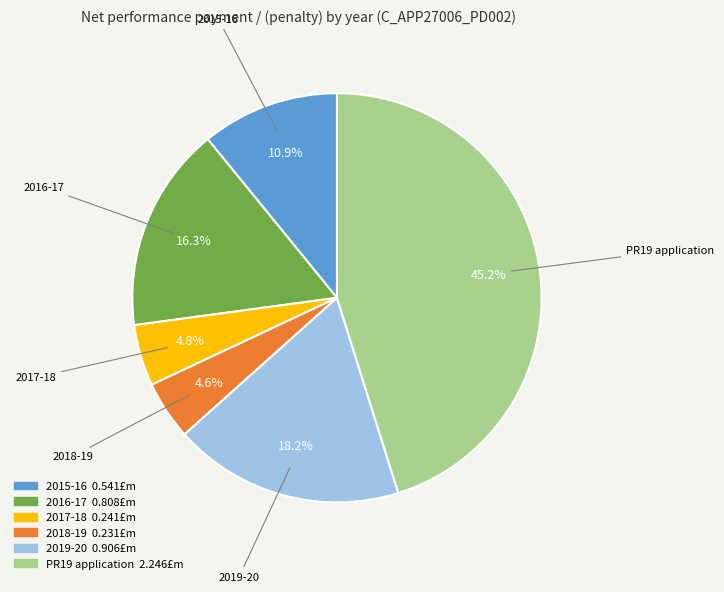

Count the number of slices in the pie.

6